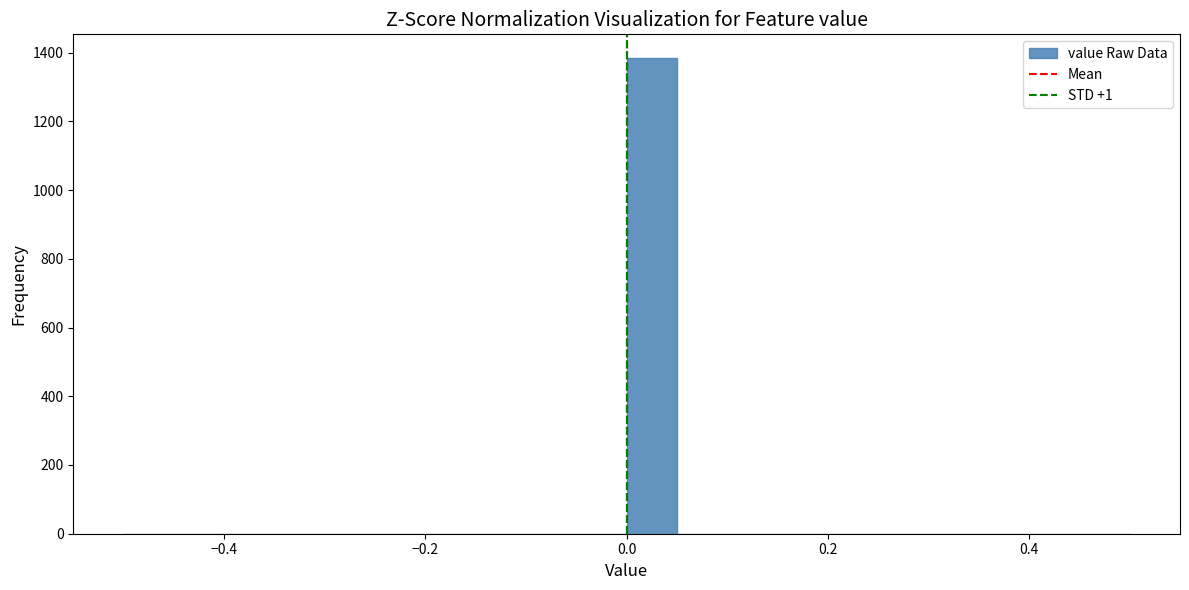

Around what value on the x-axis is the tallest bar? Give the approximate position of its centre, as read against the axis.

0.02